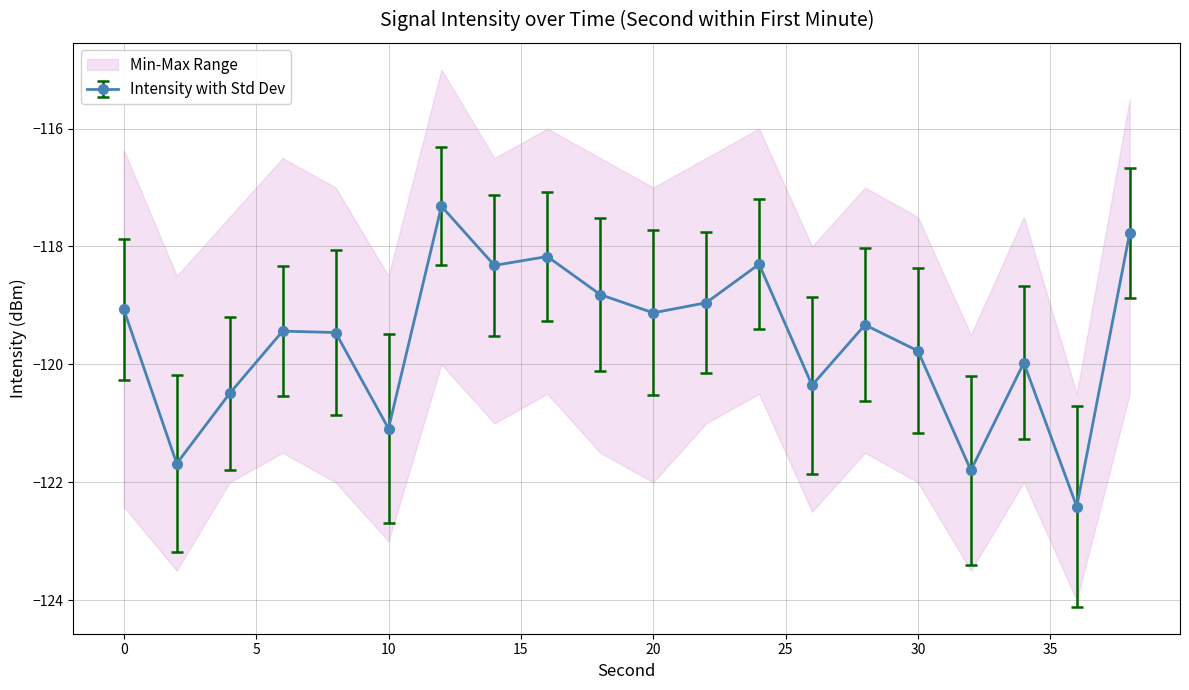

Which has a higher value, 18 or 30?

18